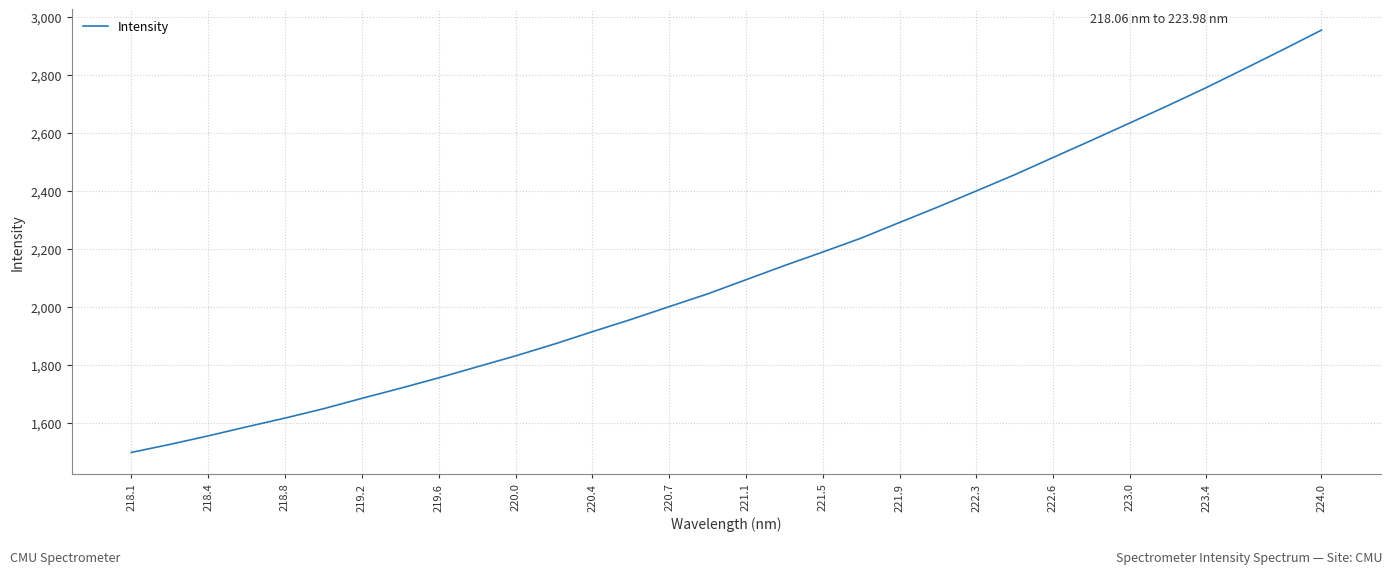

What is the difference between the maximum and minimum values?

1457.3